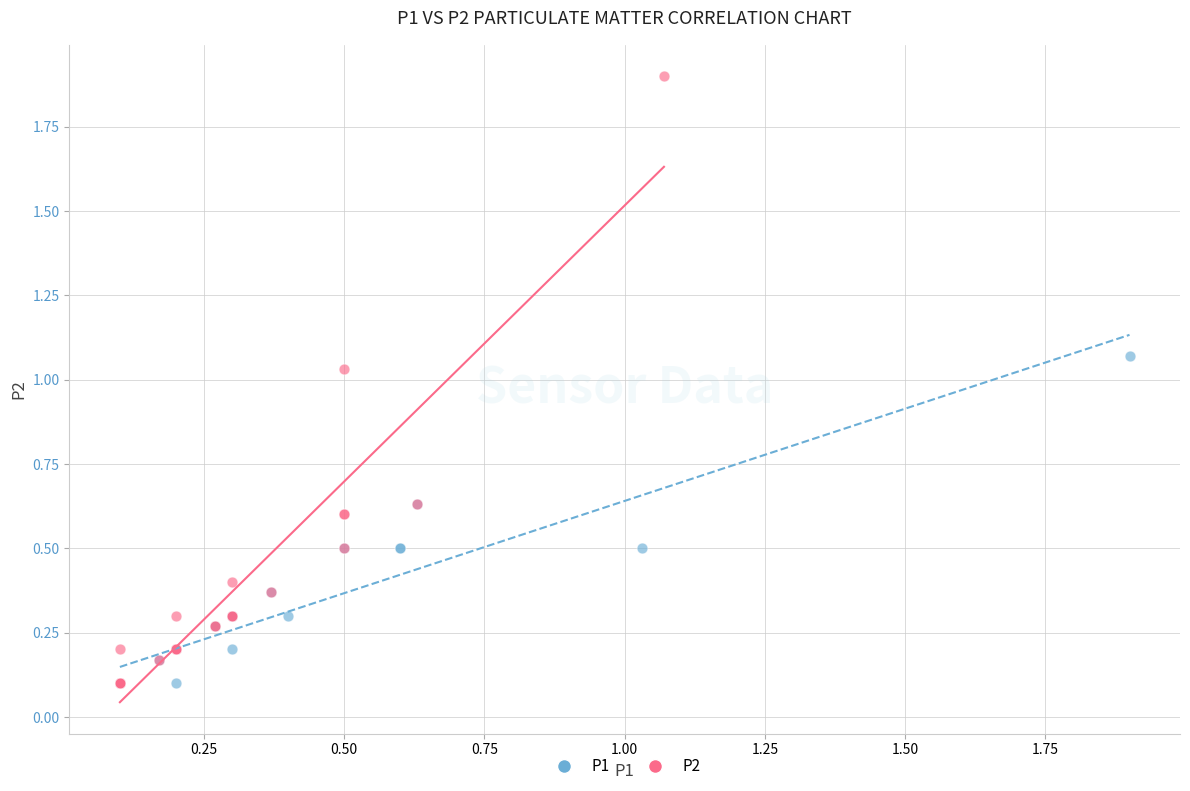

Which series reaches the maximum Y coordinate?

P2